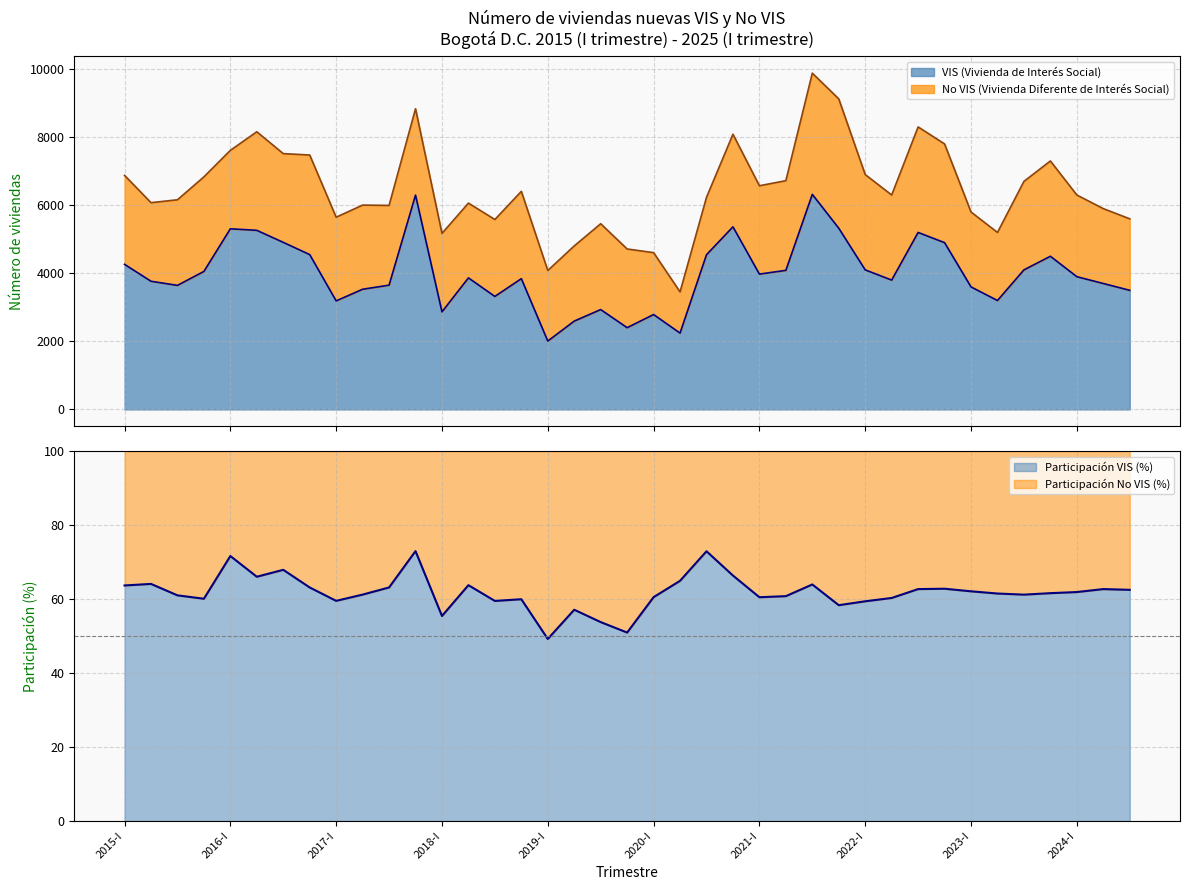

List the labels in order of VIS (Vivienda de Interés Social) value, largest first.

2021-III, 2017-IV, 2020-IV, 2021-IV, 2016-I, 2016-II, 2022-III, 2016-III, 2022-IV, 2016-IV, 2020-III, 2023-IV, 2015-I, 2022-I, 2023-III, 2021-II, 2015-IV, 2021-I, 2024-I, 2018-II, 2018-IV, 2022-II, 2015-II, 2024-II, 2017-III, 2015-III, 2023-I, 2017-II, 2025-I, 2018-III, 2023-II, 2017-I, 2019-III, 2018-I, 2020-I, 2019-II, 2019-IV, 2020-II, 2019-I